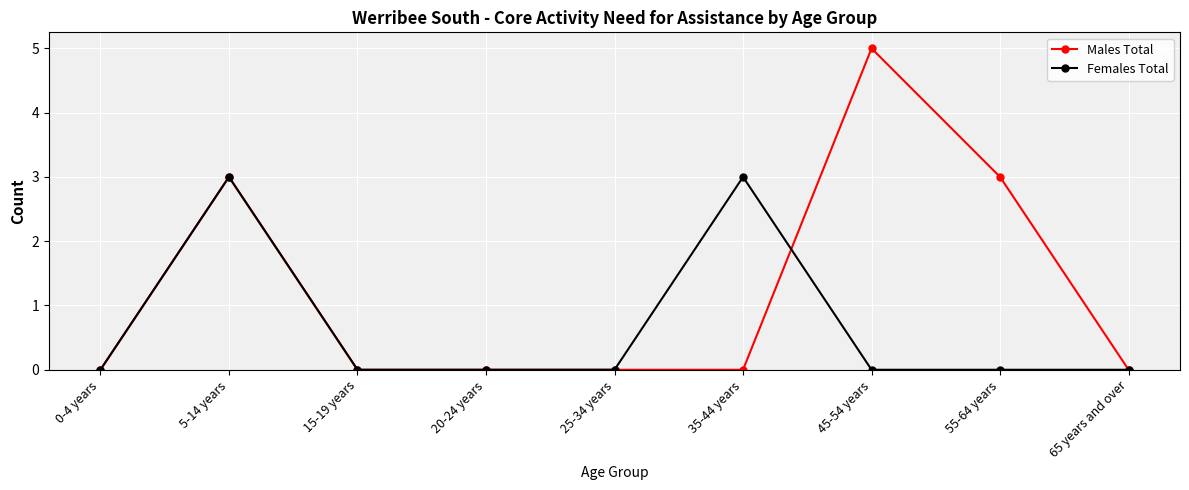

What is the highest value of the Females Total series?

3